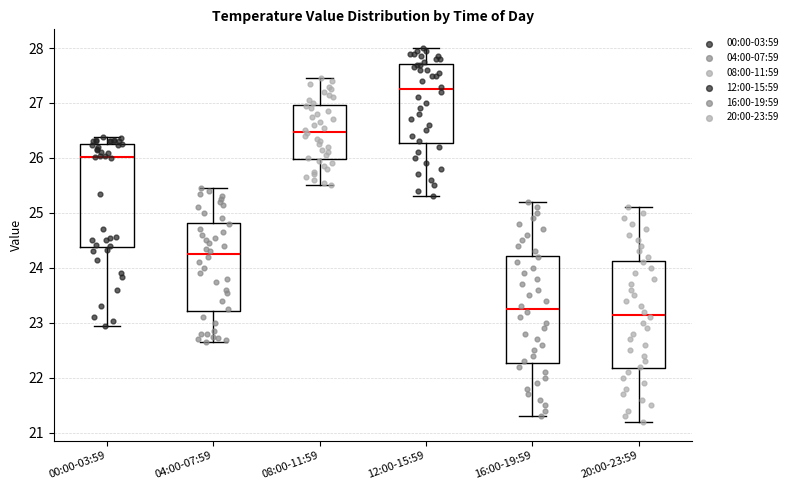

Reading left to right, read every box against the y-axis: the position of its median line, the range the box covers, and the ends of its whiskers. The values are not printed on the chart, so give them approximately, as read against the axis.

00:00-03:59: median 26.0, box 24.4 to 26.3, whiskers 23.0 to 26.4
04:00-07:59: median 24.3, box 23.2 to 24.8, whiskers 22.7 to 25.5
08:00-11:59: median 26.5, box 26.0 to 27.0, whiskers 25.5 to 27.5
12:00-15:59: median 27.3, box 26.3 to 27.7, whiskers 25.3 to 28.0
16:00-19:59: median 23.3, box 22.3 to 24.2, whiskers 21.3 to 25.2
20:00-23:59: median 23.2, box 22.2 to 24.1, whiskers 21.2 to 25.1